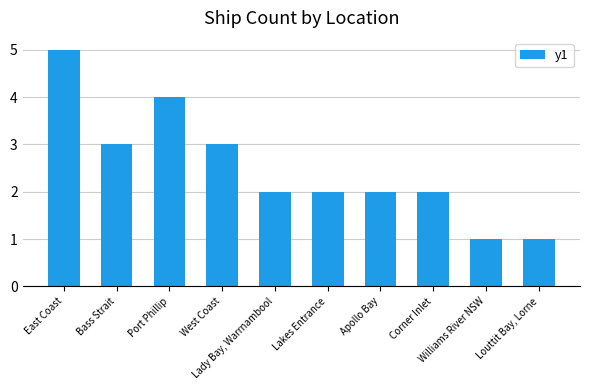

Are the bars grouped side by side (vs. stacked)?

No